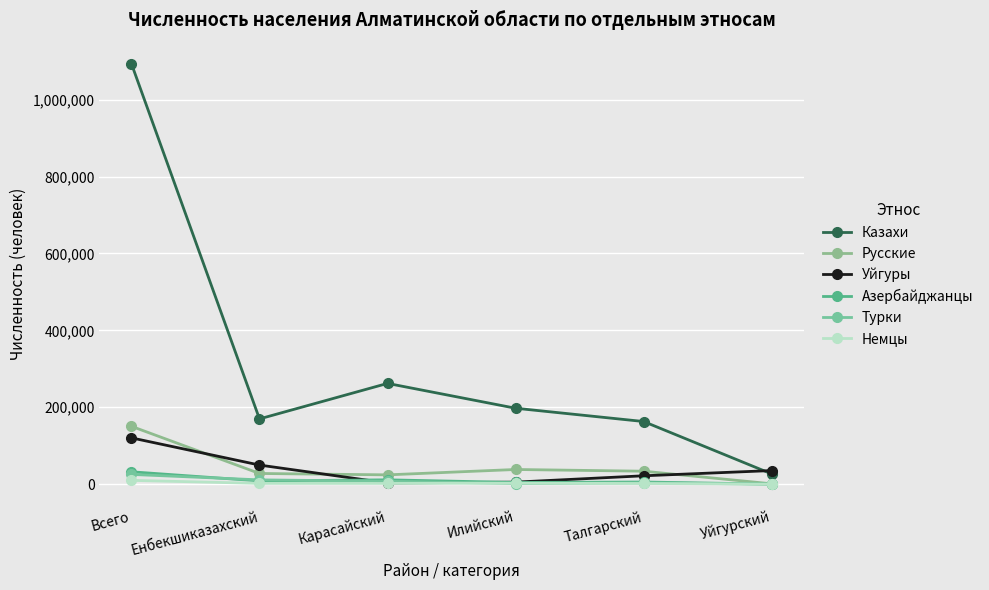

Which has a higher value, Талгарский or Уйгурский?

Талгарский